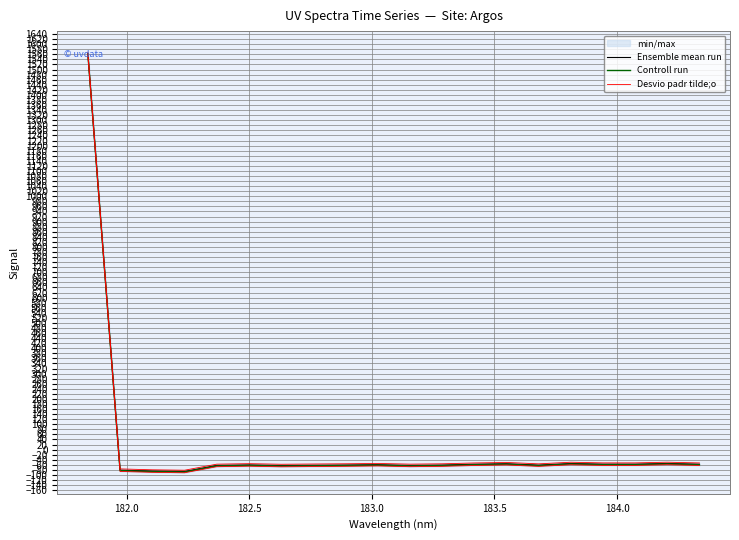

The Desvio padr tilde;o series shows -23.7 at 184.0. True or false?

False